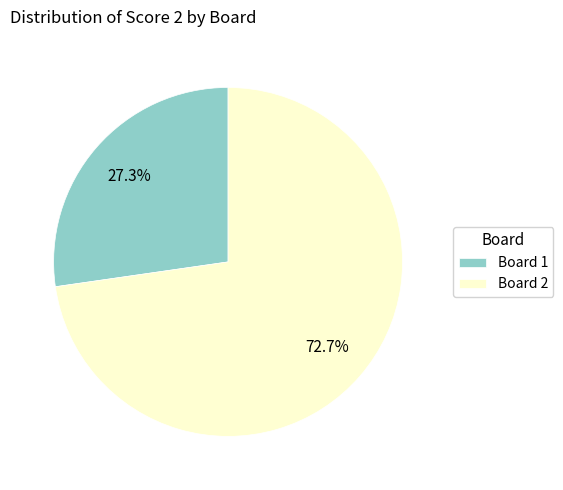

Which category has the biggest portion of the pie?

Board 2